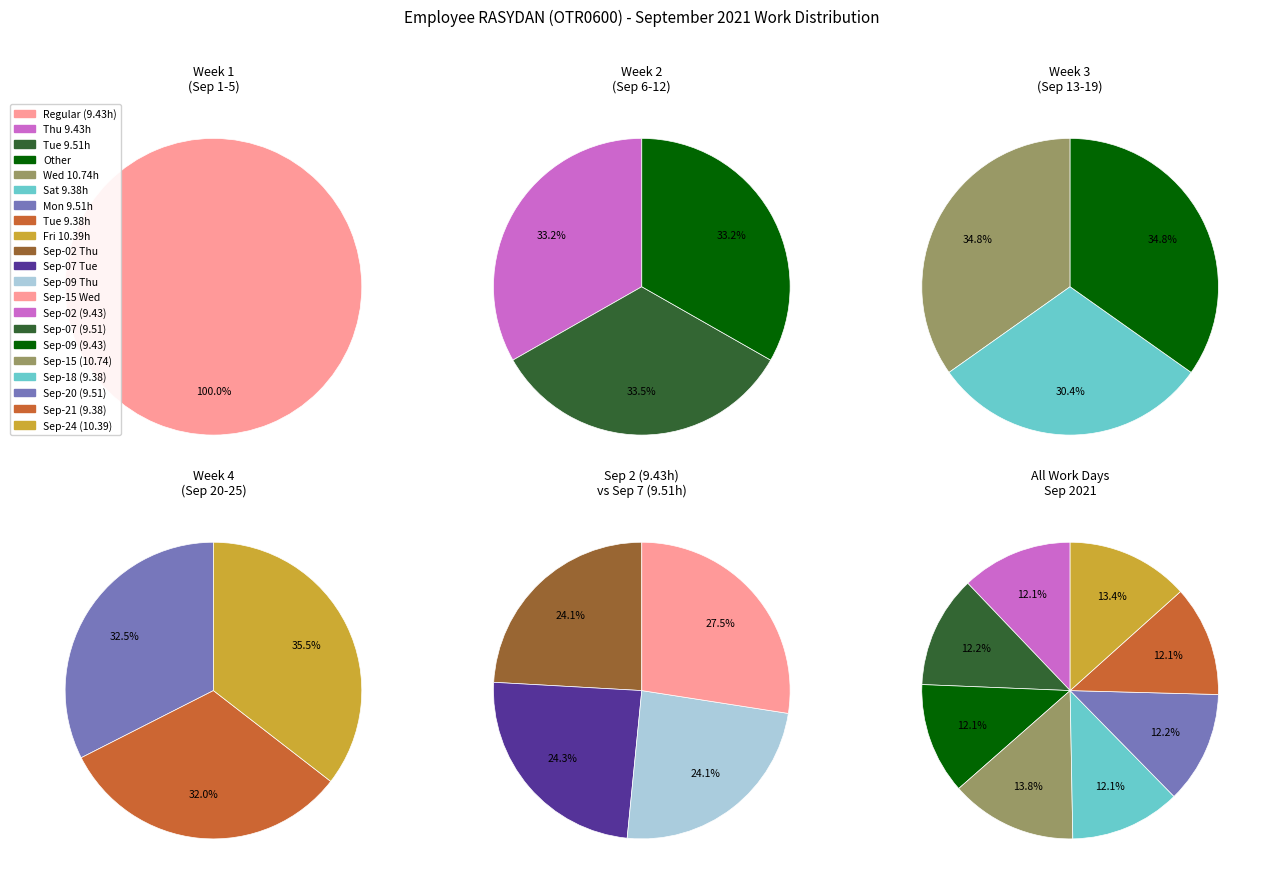

Which has a higher value, 6 or 4?

6